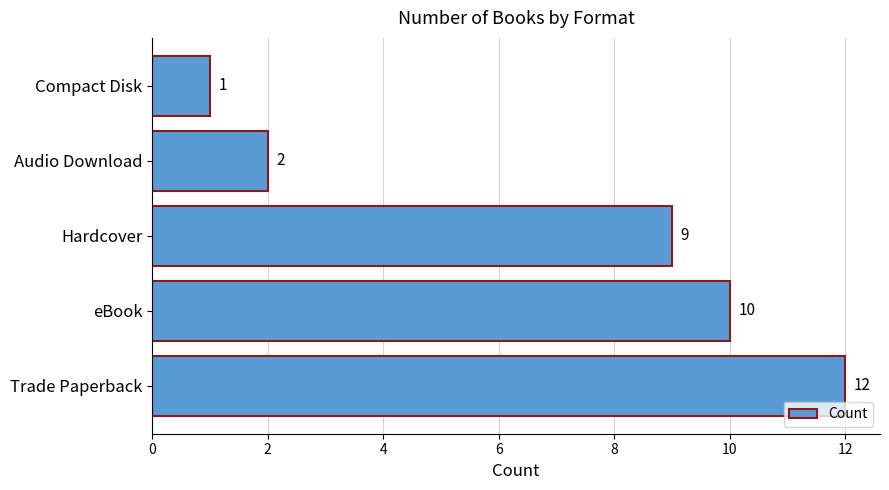

What is the change in value from Hardcover to Compact Disk?

-8